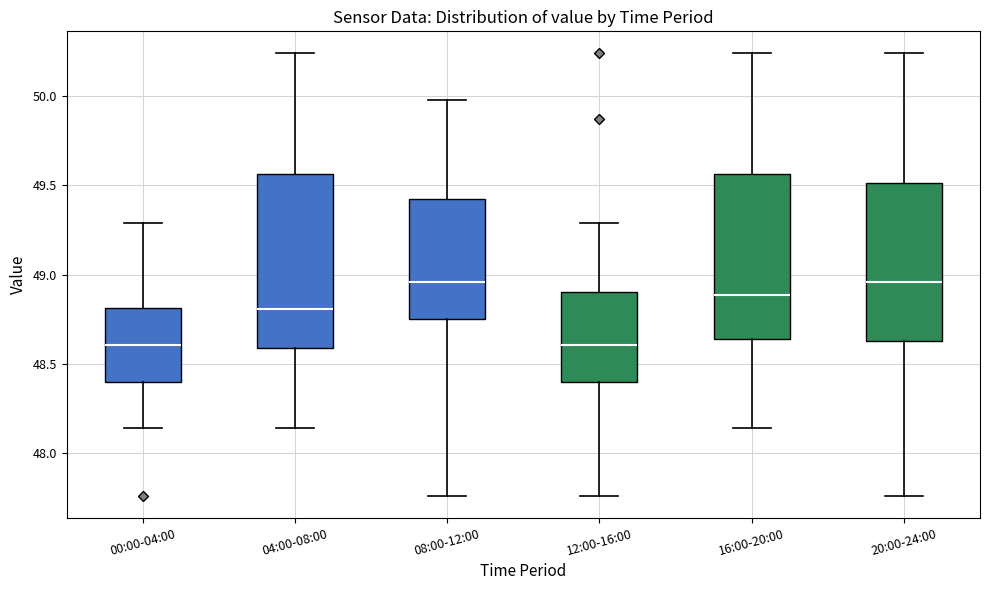

Reading left to right, read every box against the y-axis: the position of its median line, the range the box covers, and the ends of its whiskers. The values are not printed on the chart, so give them approximately, as read against the axis.

00:00-04:00: median 48.60, box 48.40 to 48.80, whiskers 48.15 to 49.30
04:00-08:00: median 48.80, box 48.60 to 49.55, whiskers 48.15 to 50.25
08:00-12:00: median 48.95, box 48.75 to 49.40, whiskers 47.75 to 50.00
12:00-16:00: median 48.60, box 48.40 to 48.90, whiskers 47.75 to 49.30
16:00-20:00: median 48.90, box 48.65 to 49.55, whiskers 48.15 to 50.25
20:00-24:00: median 48.95, box 48.65 to 49.50, whiskers 47.75 to 50.25